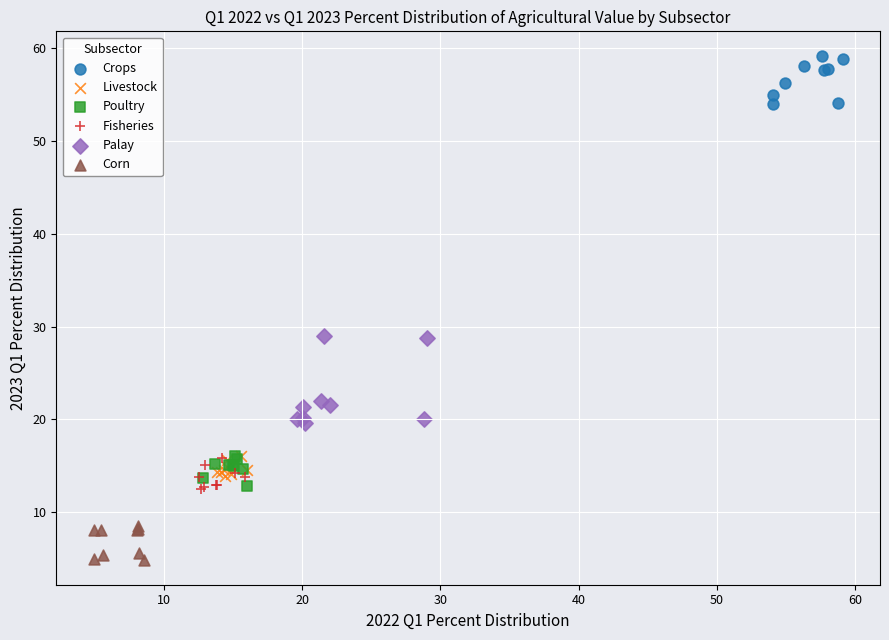

Which series contains the highest Y value?

Crops